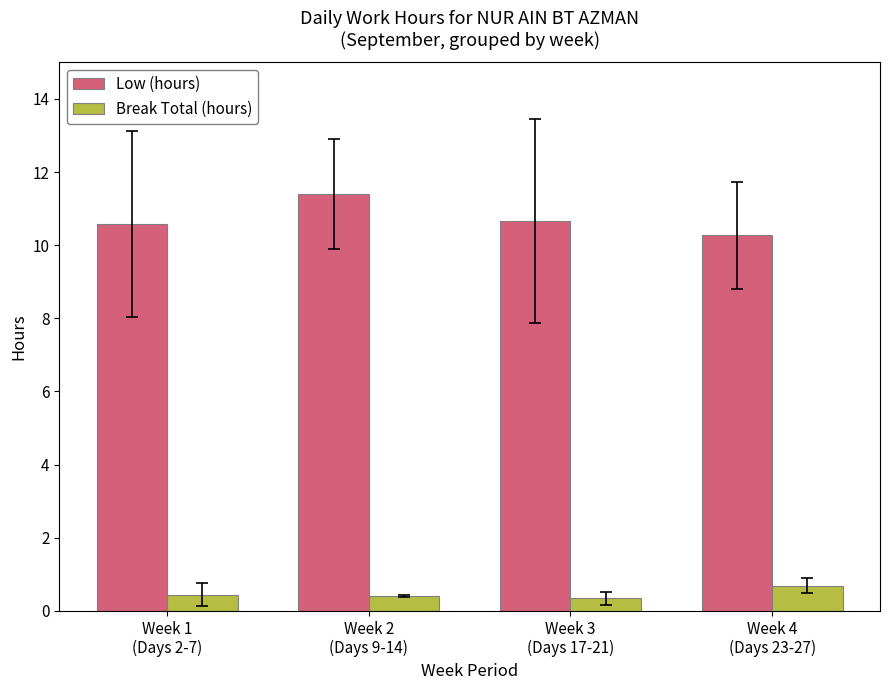

What is the label of the 2nd bar from the right?

Week 3
(Days 17-21)